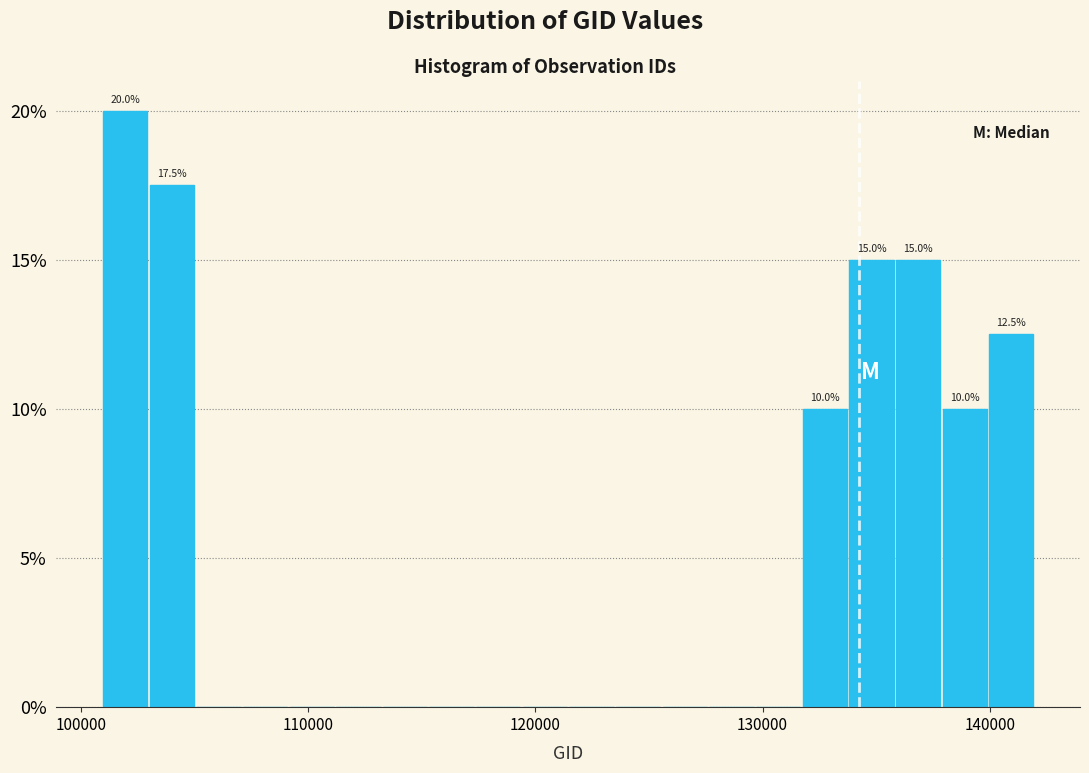

Read against the x-axis, roughly where is the centre of the tallest bar?

102000